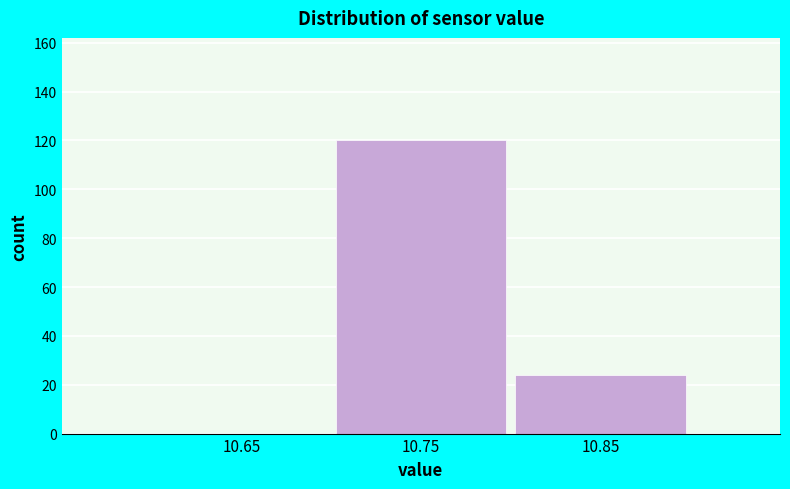

Reading left to right, list every bar in this chart as the range it spans on the x-axis followed by its height. The values are not printed on the chart, so give them approximately, as read against the axis.

10.6 to 10.7: 0
10.7 to 10.8: 120
10.8 to 10.9: 24